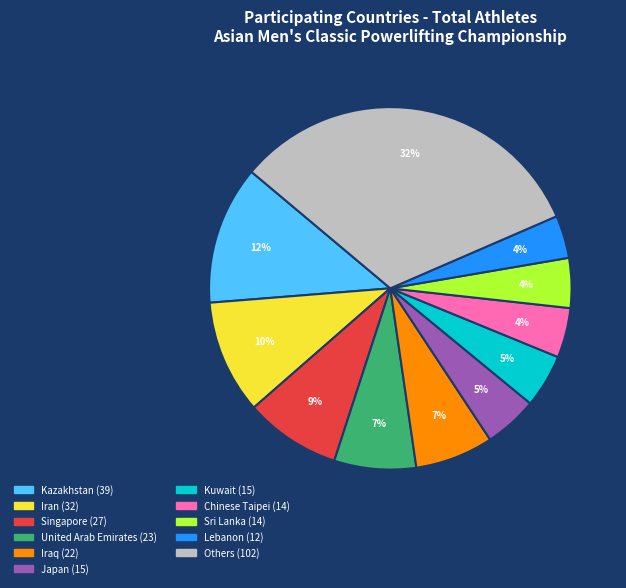

Does any single category account for the majority?

No